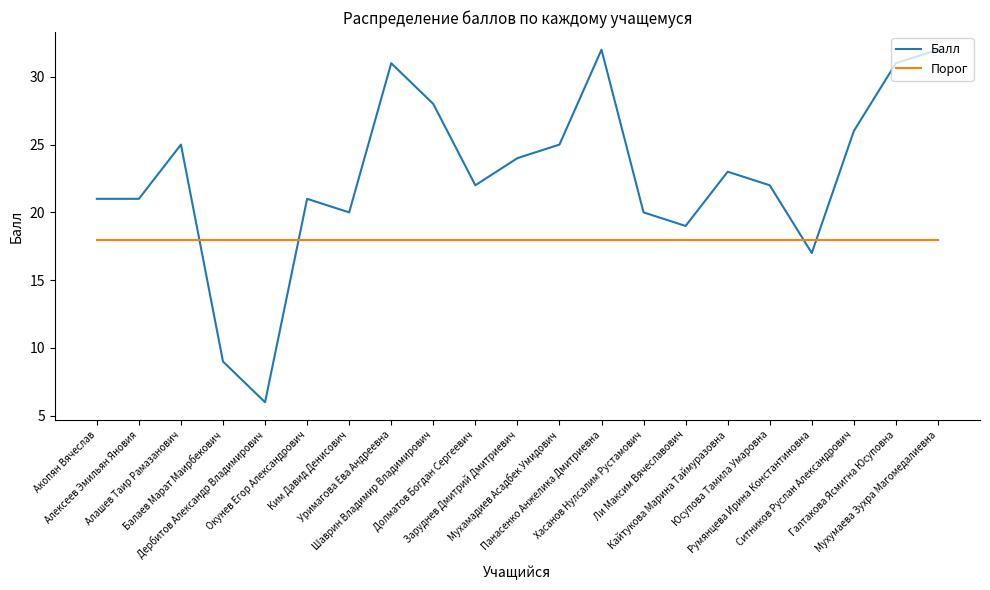

Rank the series by their average value, from highest to lowest.

Балл, Порог